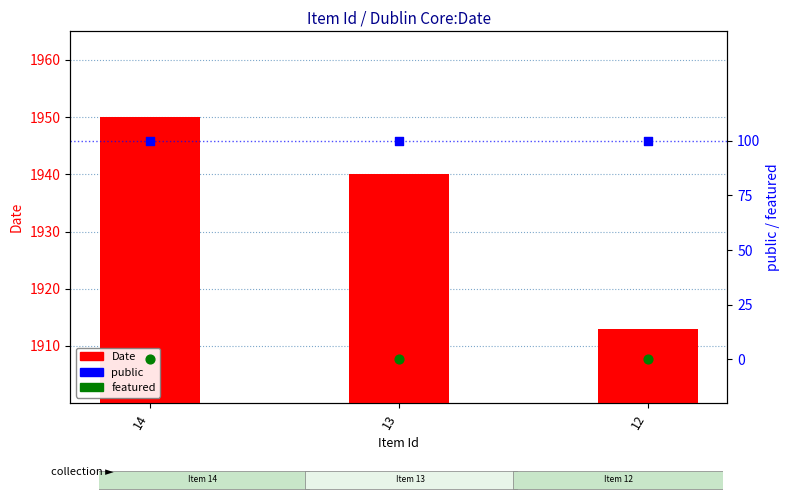

At how many categories does at least one series exceed 1471?

3